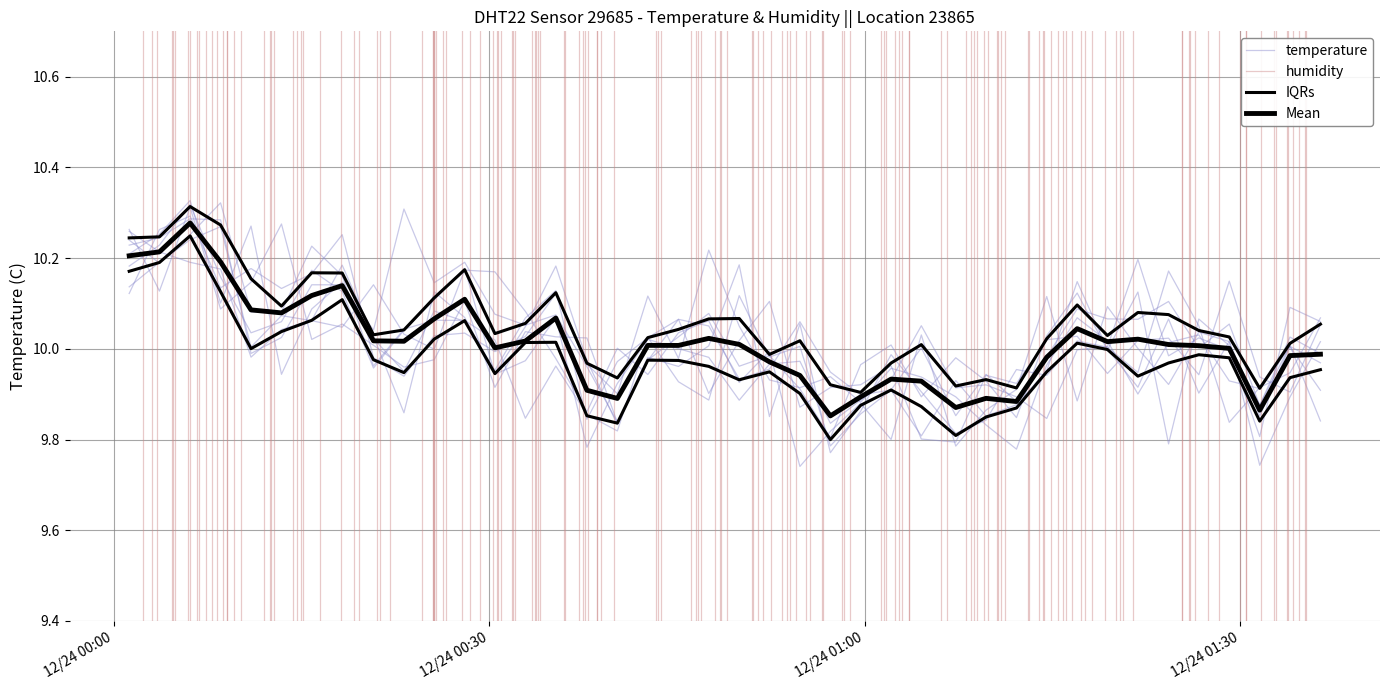

How many interior local valleys does the IQRs series have?

9